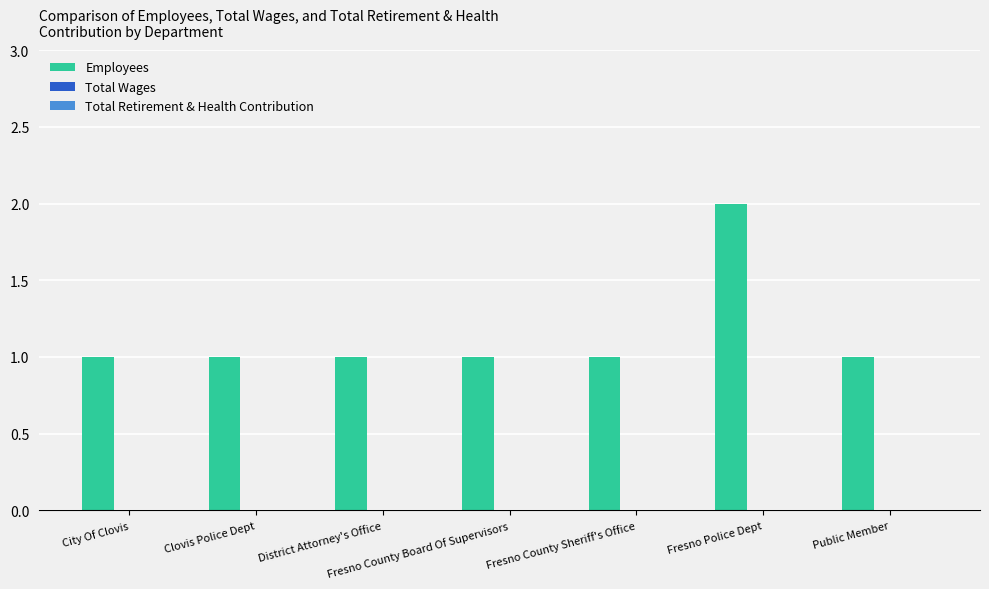

What is the sum of all values?

8